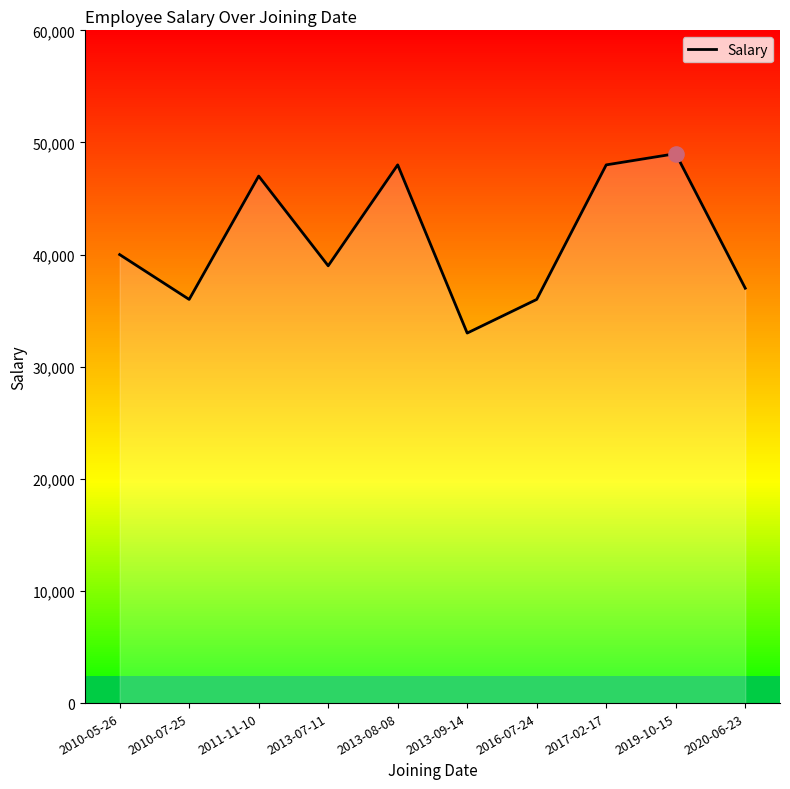

Between 2013-09-14 and 2010-07-25, which is larger?

2010-07-25